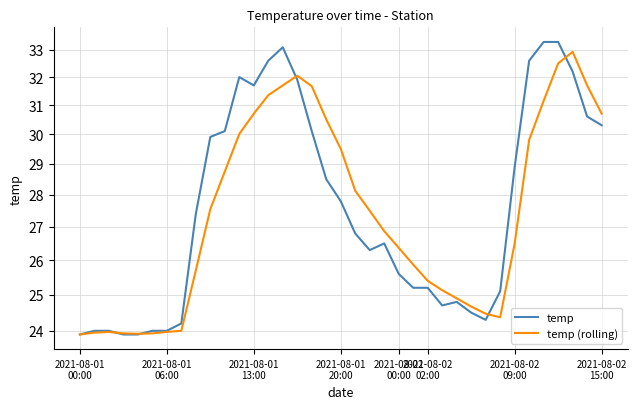

In temp, how many points are higher than both neighbors (excluding endpoints)?

4